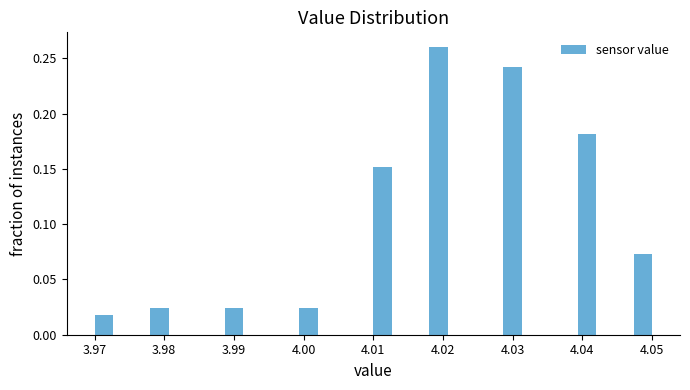

Around what value on the x-axis is the tallest bar? Give the approximate position of its centre, as read against the axis.

4.019